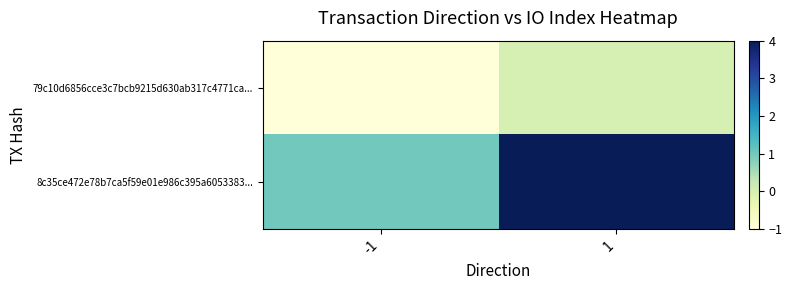

Reading right to left, what are all the values shown in this chart?

79c10d6856cce3c7bcb9215d630ab317c4771ca...: 1=0	-1=-1
8c35ce472e78b7ca5f59e01e986c395a6053383...: 1=4	-1=1